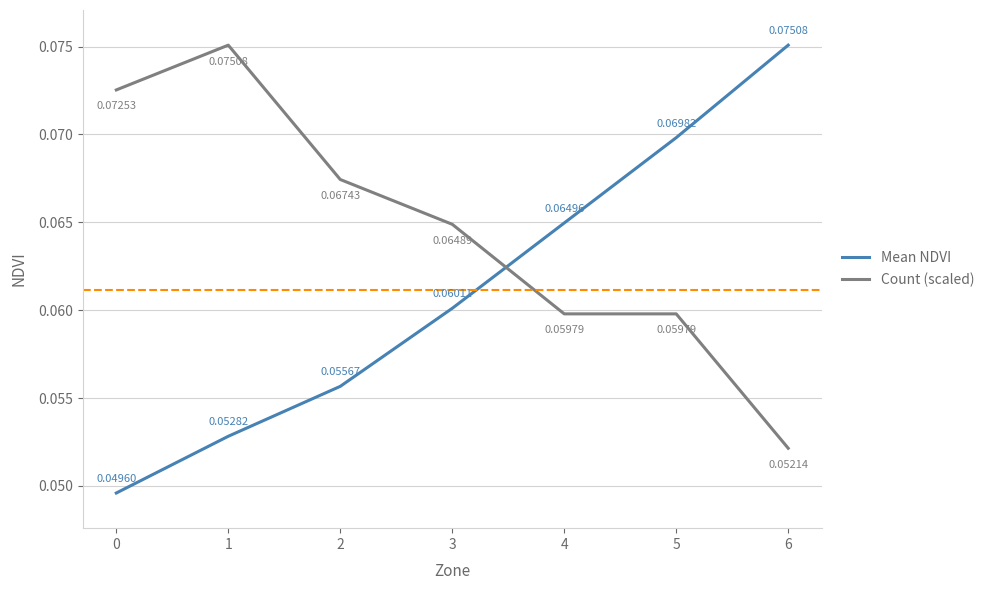

Which series ends up on top after the final intersection of Count (scaled) and Mean NDVI?

Mean NDVI